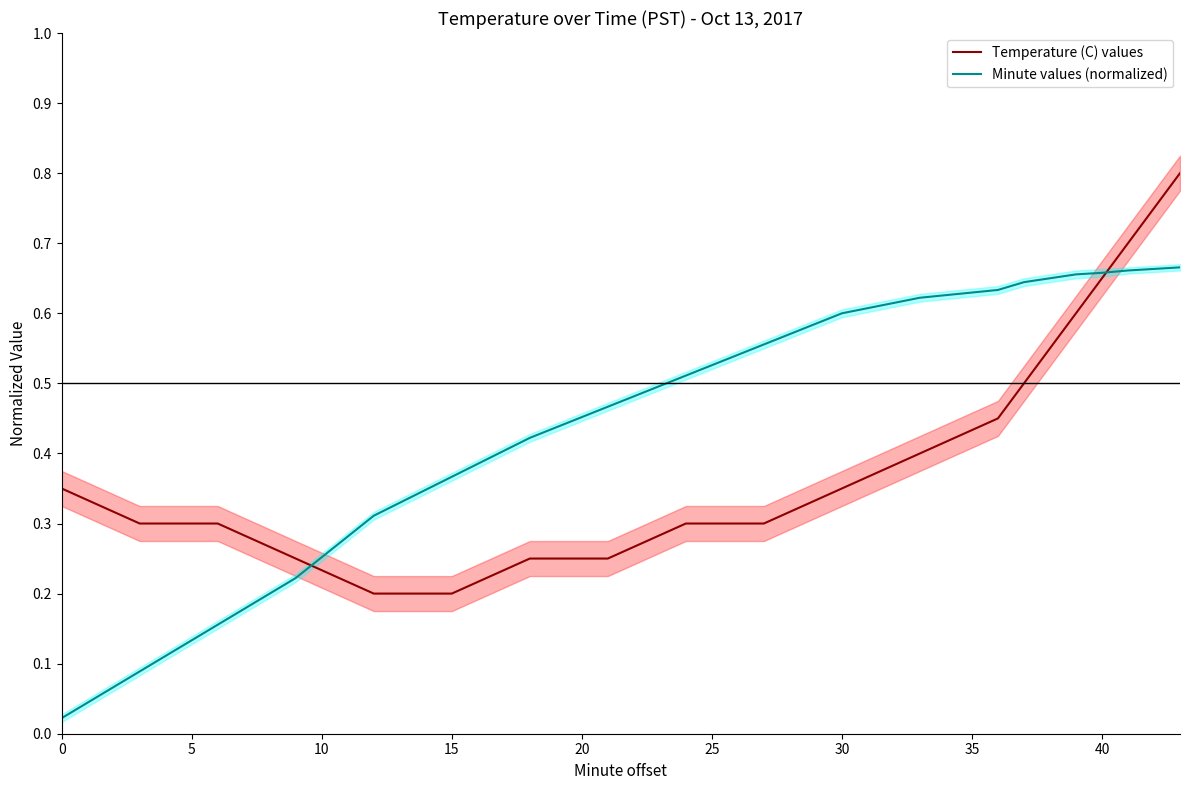

Reading left to right, what are all the values shown in this chart?

Temperature (C) values: 0.4	0.3	0.3	0.2	0.2	0.2	0.2	0.2	0.3	0.3	0.4	0.4	0.5	0.5	0.5	0.6	0.6	0.7	0.8	0.8
Minute values (normalized): 0.0	0.1	0.2	0.2	0.3	0.4	0.4	0.5	0.5	0.6	0.6	0.6	0.6	0.6	0.7	0.7	0.7	0.7	0.7	0.7